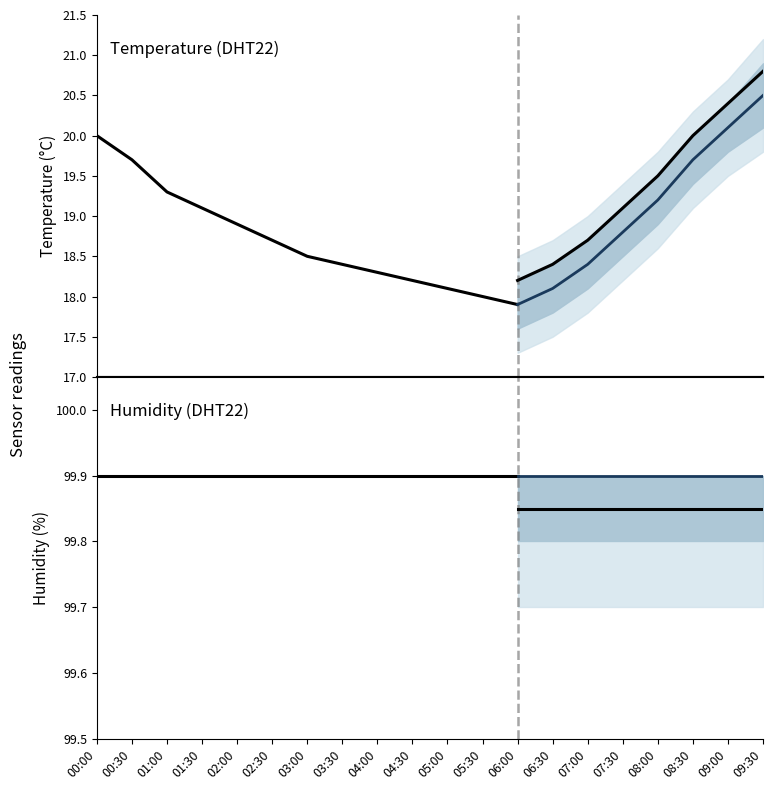

What is the sum of all humidity values?

1998.0